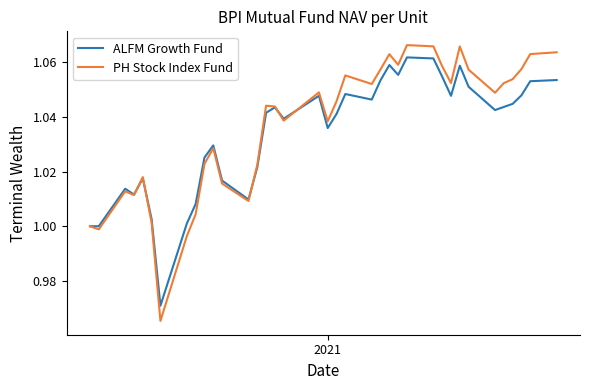

Rank the series by their maximum value, from highest to lowest.

PH Stock Index Fund, ALFM Growth Fund